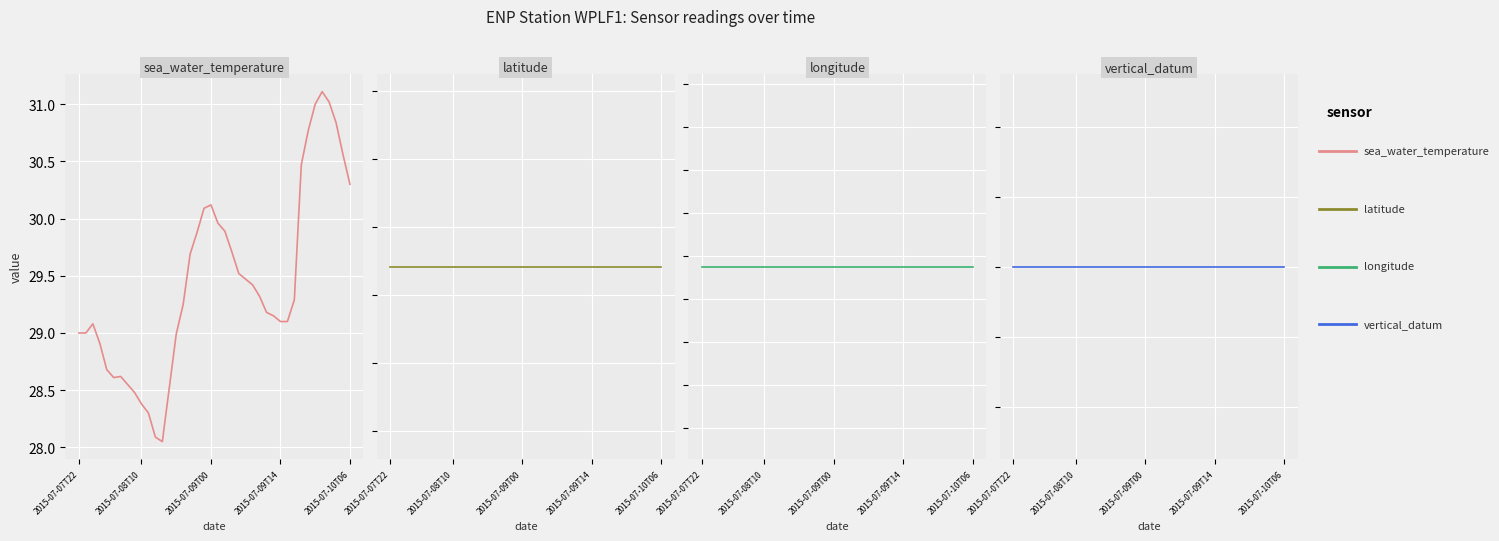

Which category has the highest value in the longitude series?

2015-07-07T22